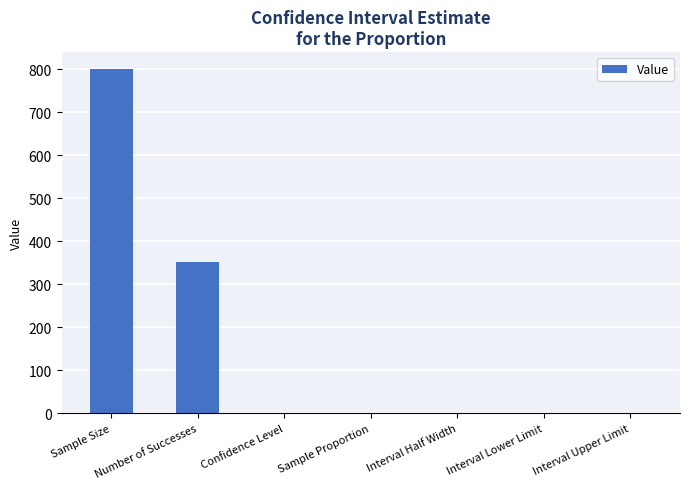

What is the sum of all values?

1154.3